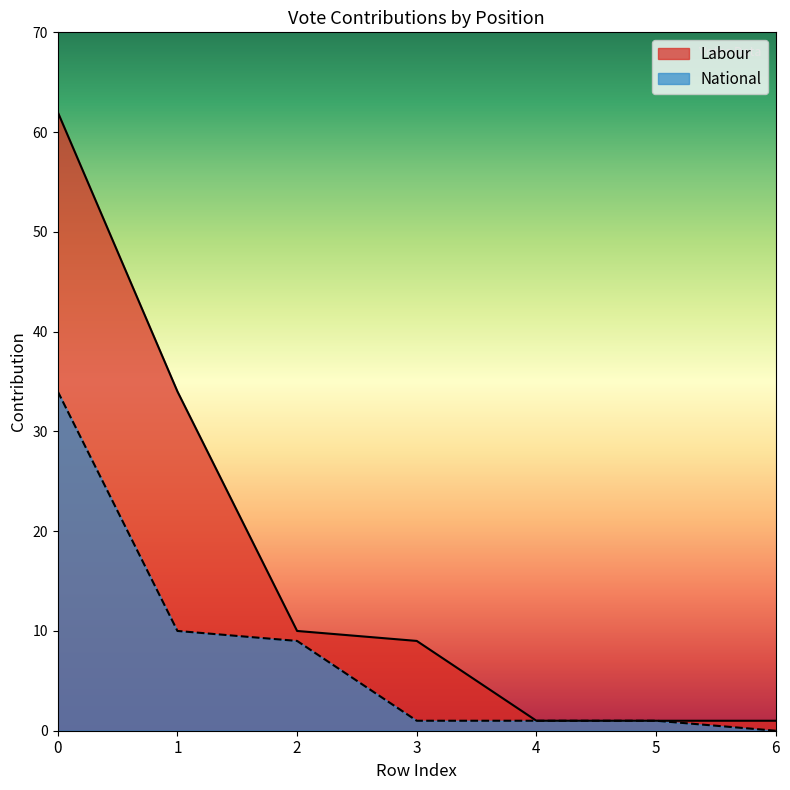

What is the difference between the maximum and minimum values in the National series?

34